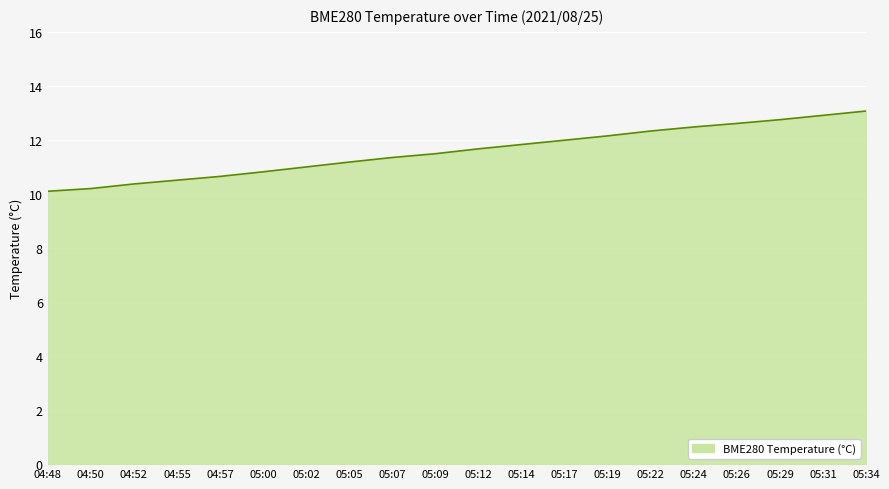

What is the change in value from 05:02 to 05:34?

+2.1